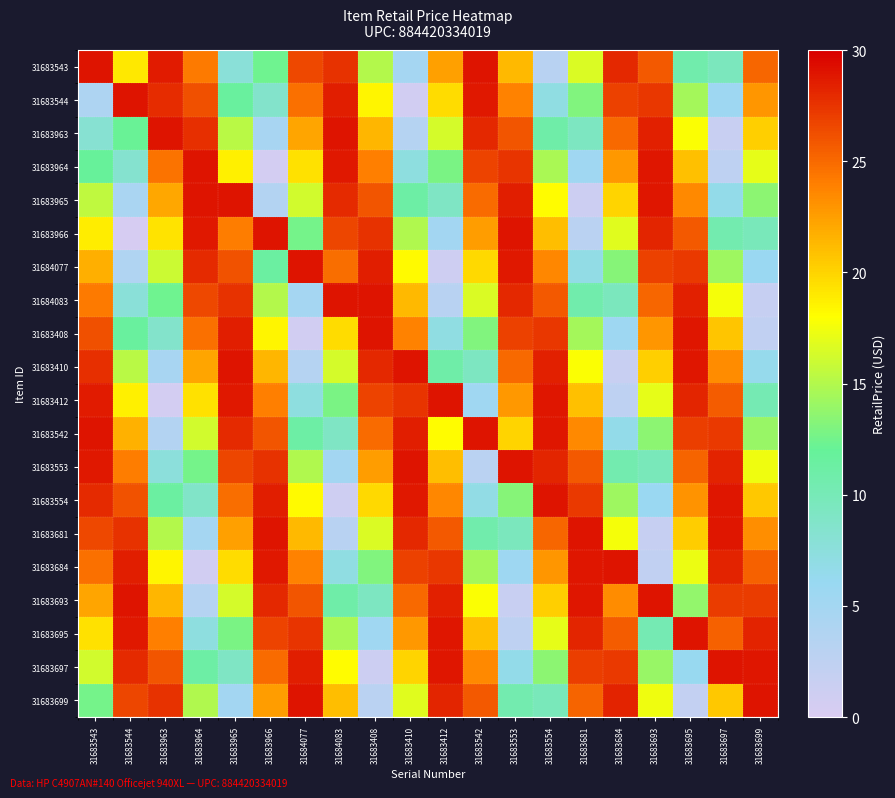

What is the total value across all series at 31683966?

391.2